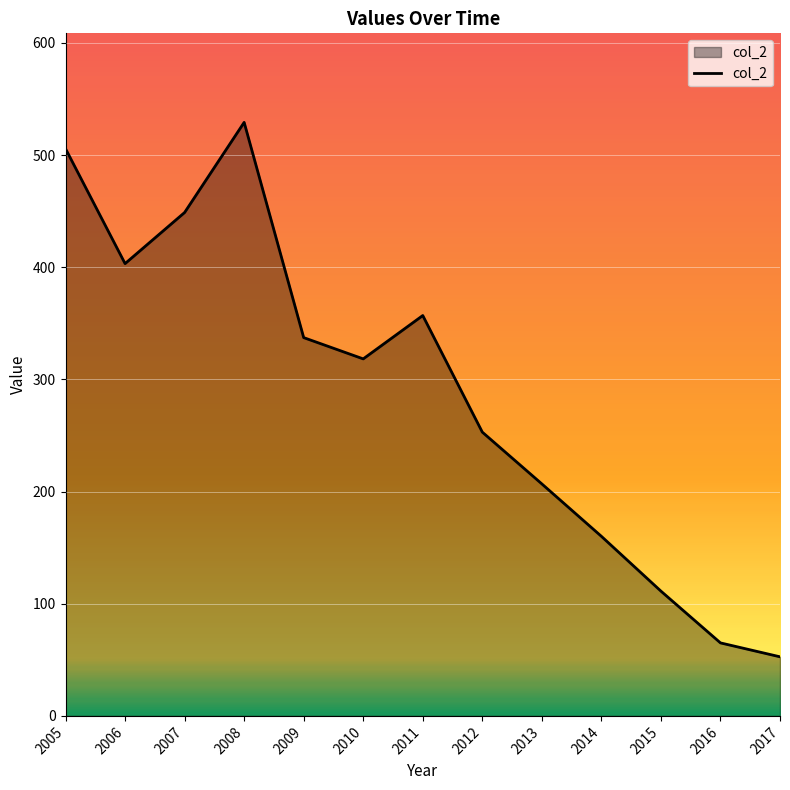

At which label is the value closest to 290?

2010